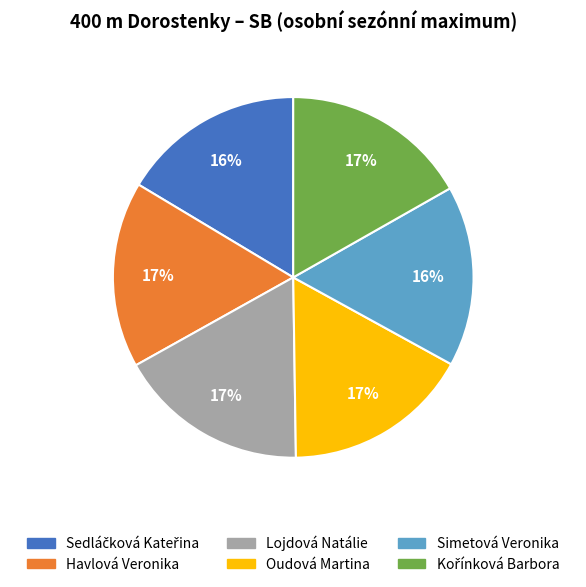

Which has a higher value, Lojdová Natálie or Simetová Veronika?

Lojdová Natálie